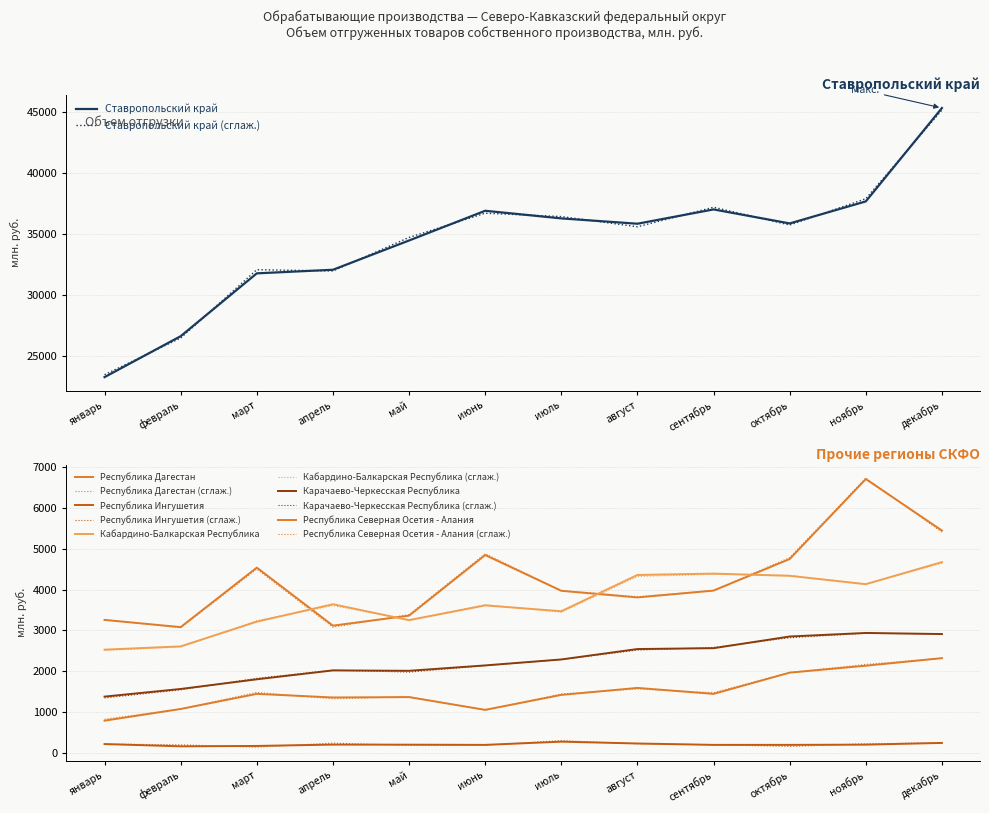

How many series are shown in this chart?

6